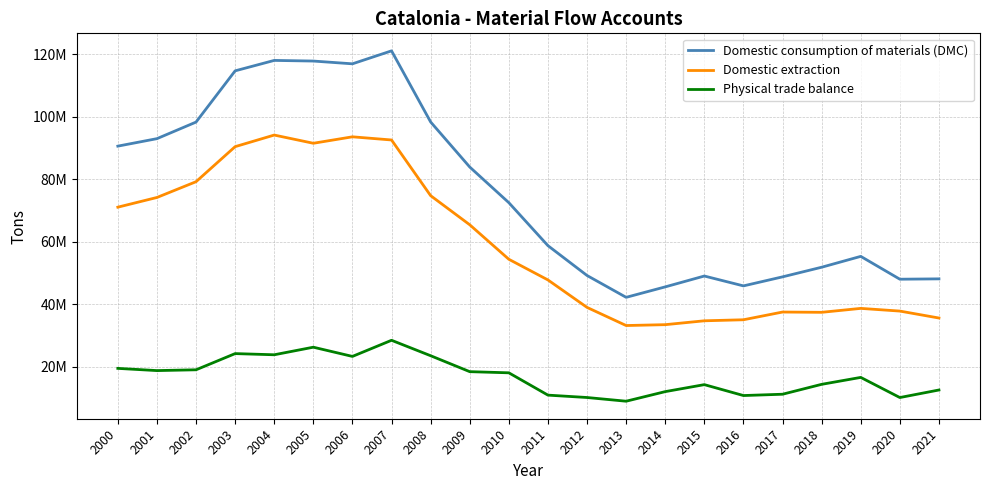

True or false: Domestic consumption of materials (DMC) and Domestic extraction intersect in this chart.

False